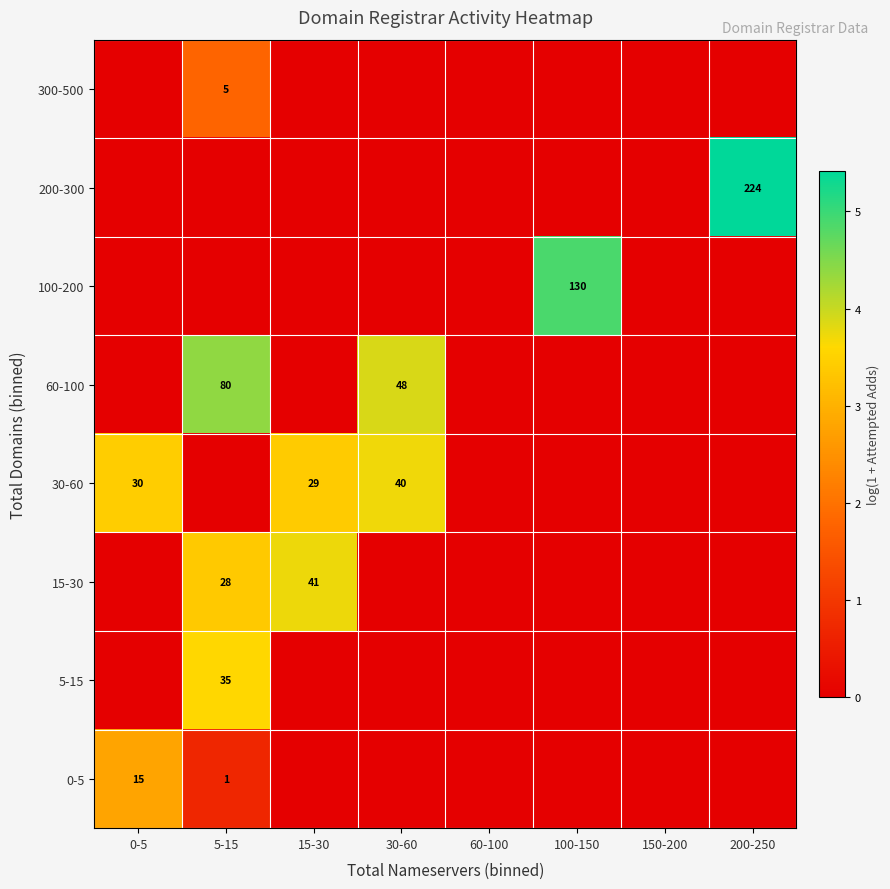

The 15-30 series shows 28 at 5-15. True or false?

True